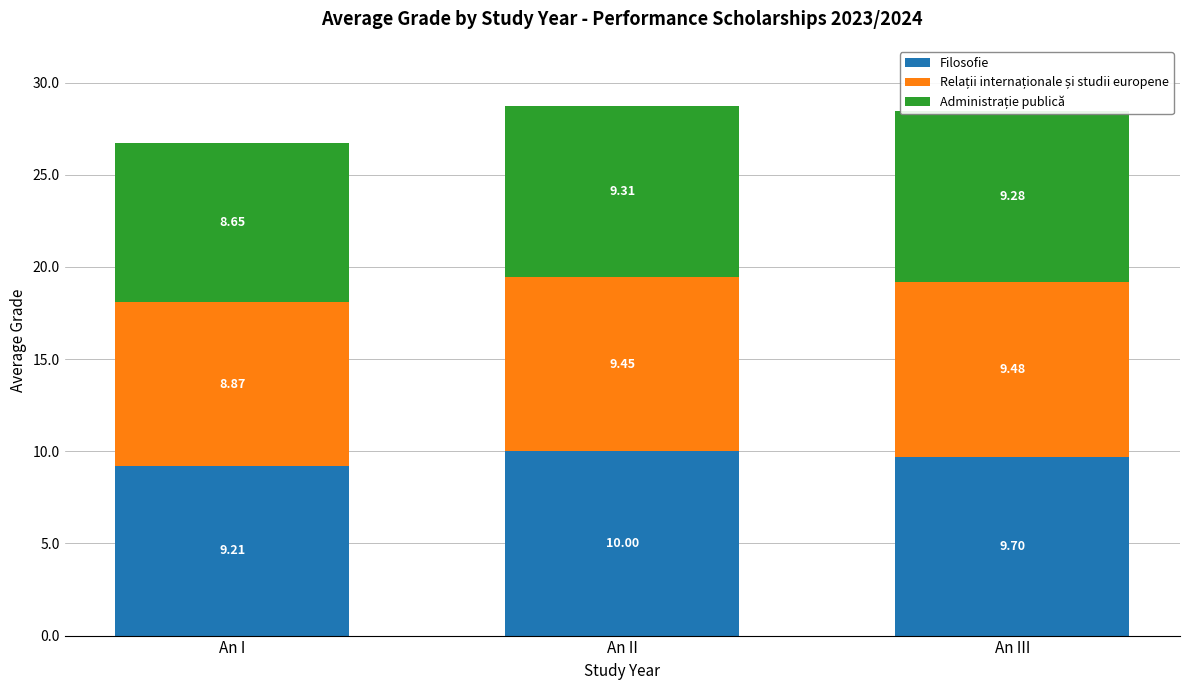

At which category is the sum across all series the highest?

An II